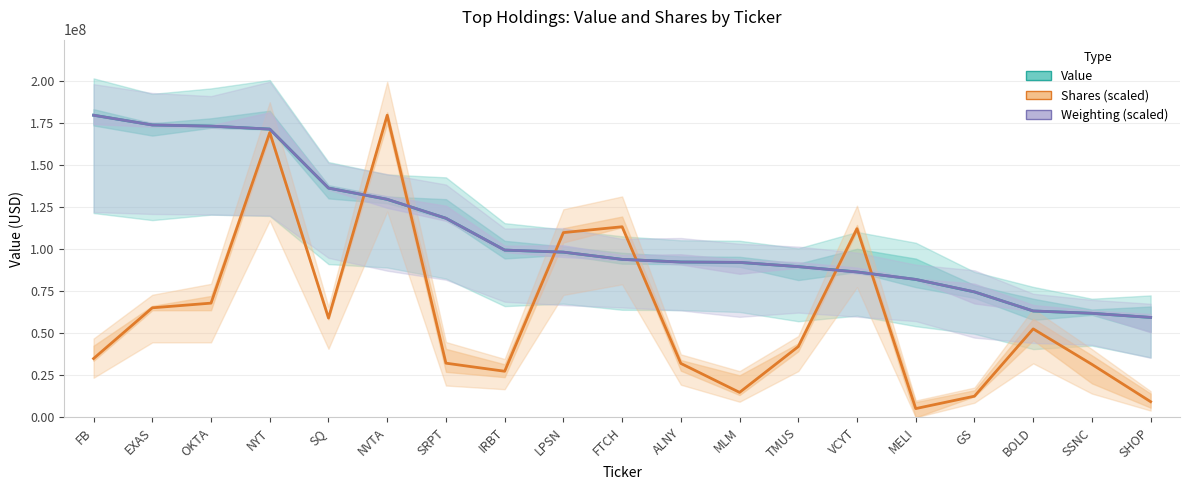

At which label does Weighting (scaled) first exceed 93868468?

FB